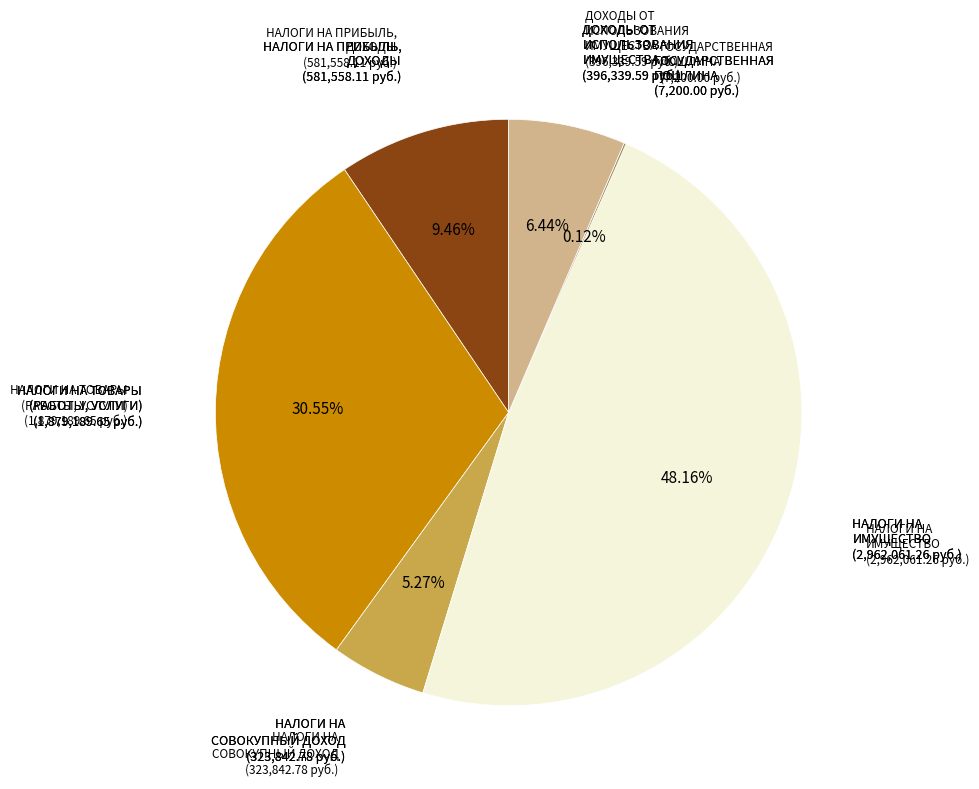

To the nearest percent, what is the average slice percentage?

17%